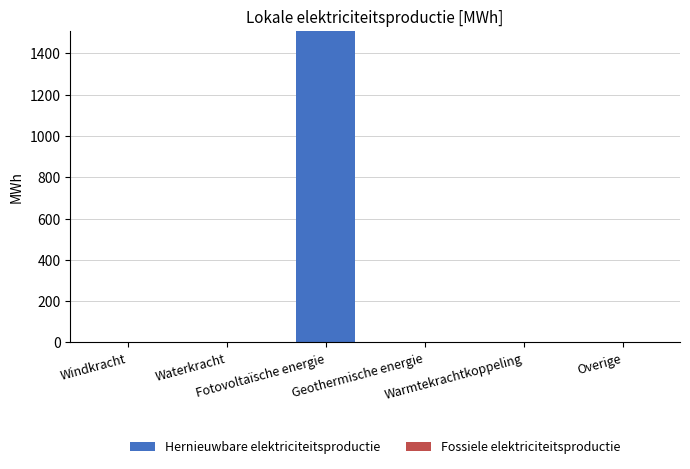

What is the maximum value shown in the chart?

1509.5